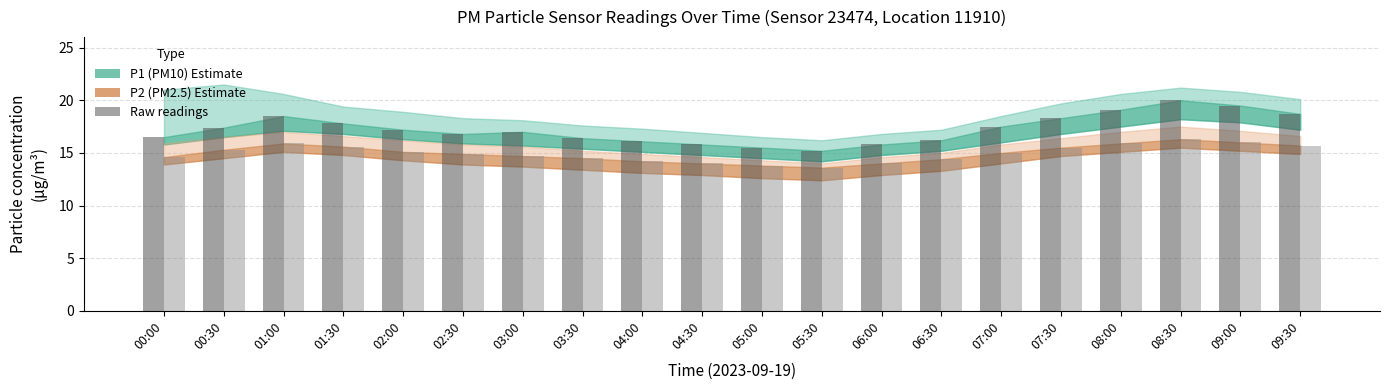

What is the total value across all series at 00:00?

31.1